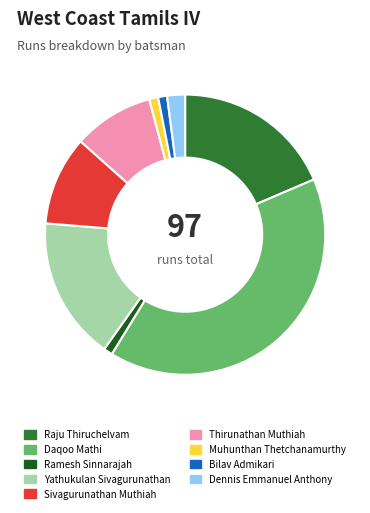

What is the largest slice in the pie chart?

Daqoo Mathi